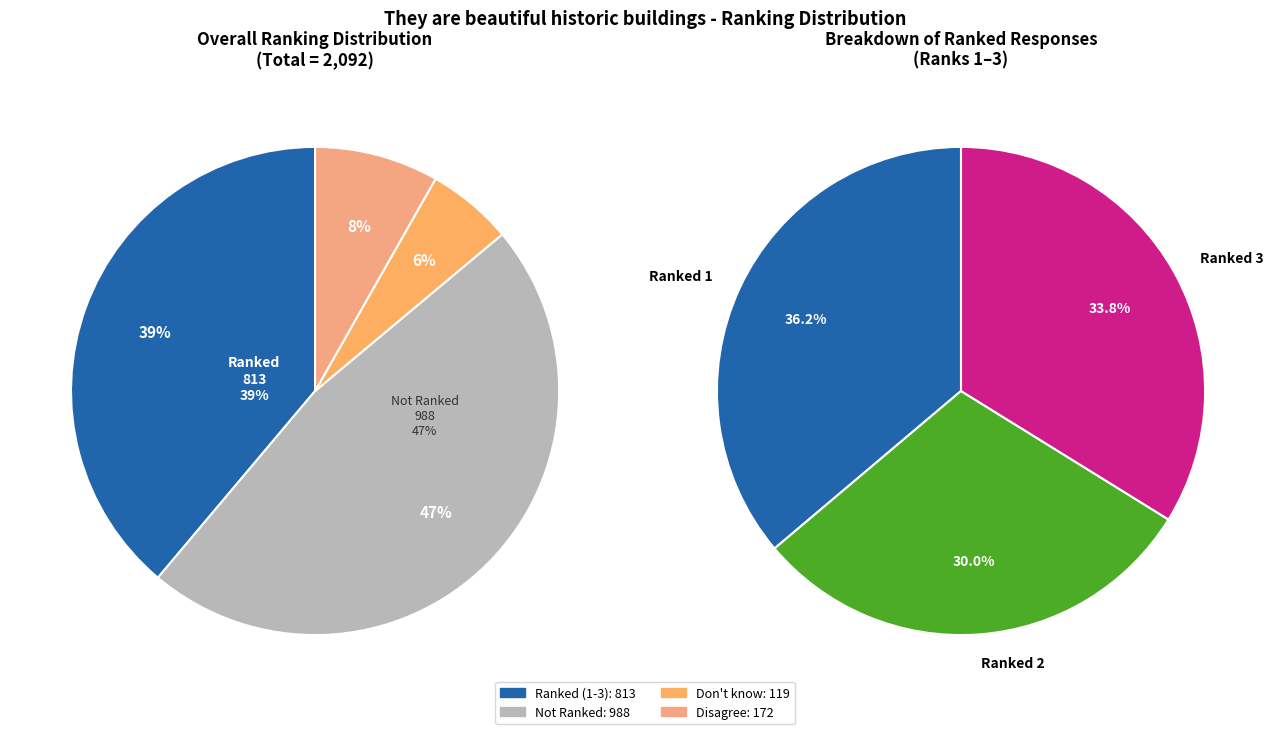

What is the change in value from 2 to 3?

+31